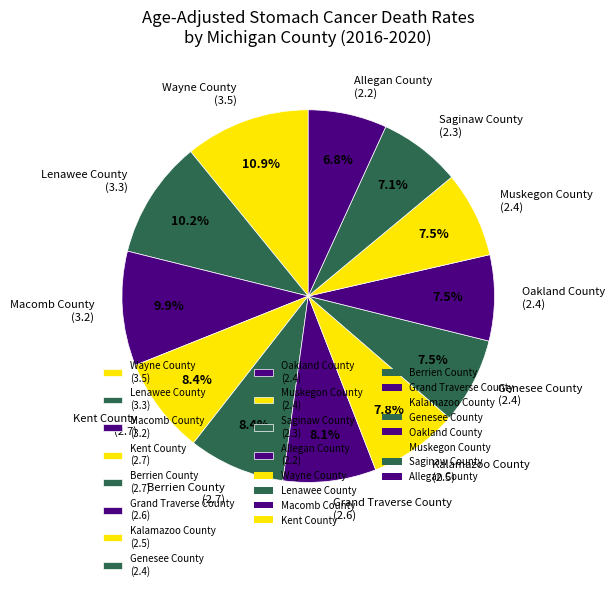

What is the total percentage of Lenawee County and Wayne County?

21.1%